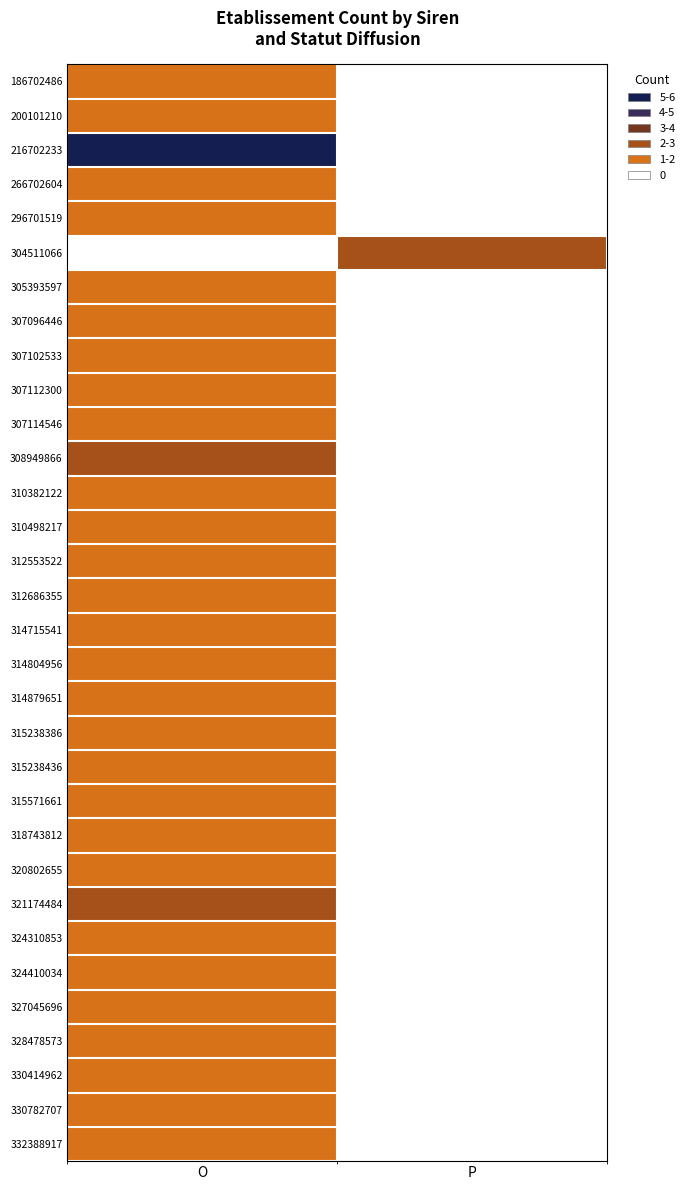

At how many categories does at least one series exceed 3?

1